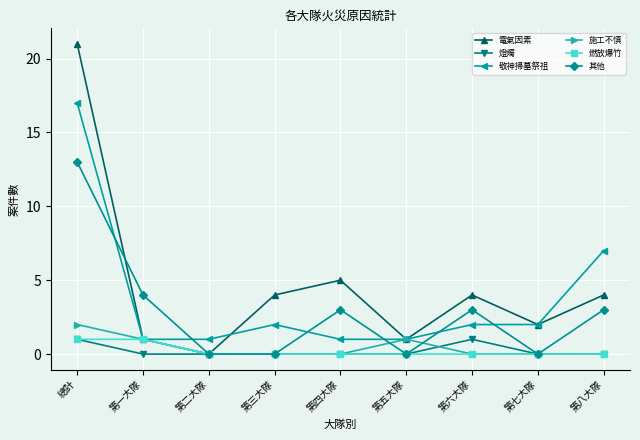

What position from the left is 第一大隊?

2